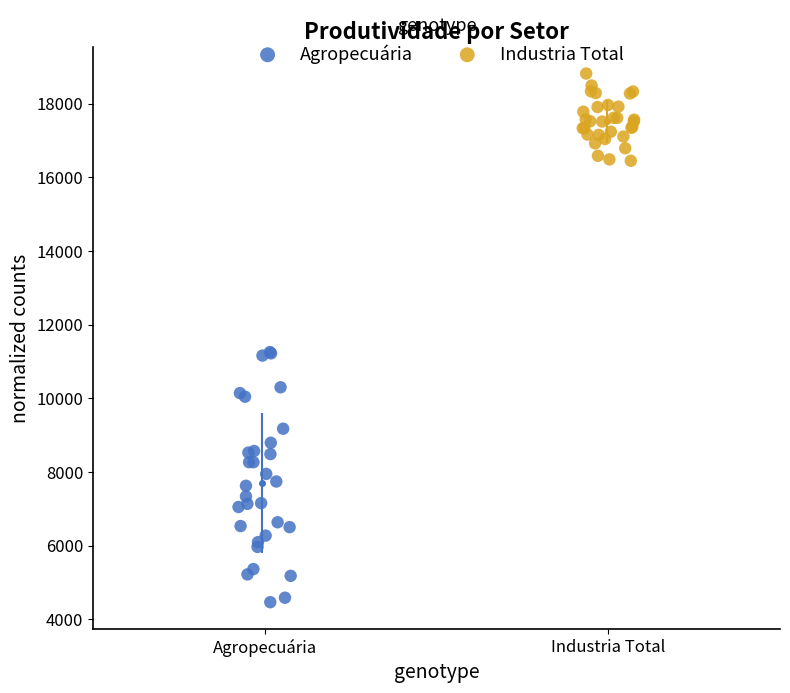

Which series reaches the minimum Y coordinate?

Agropecuária